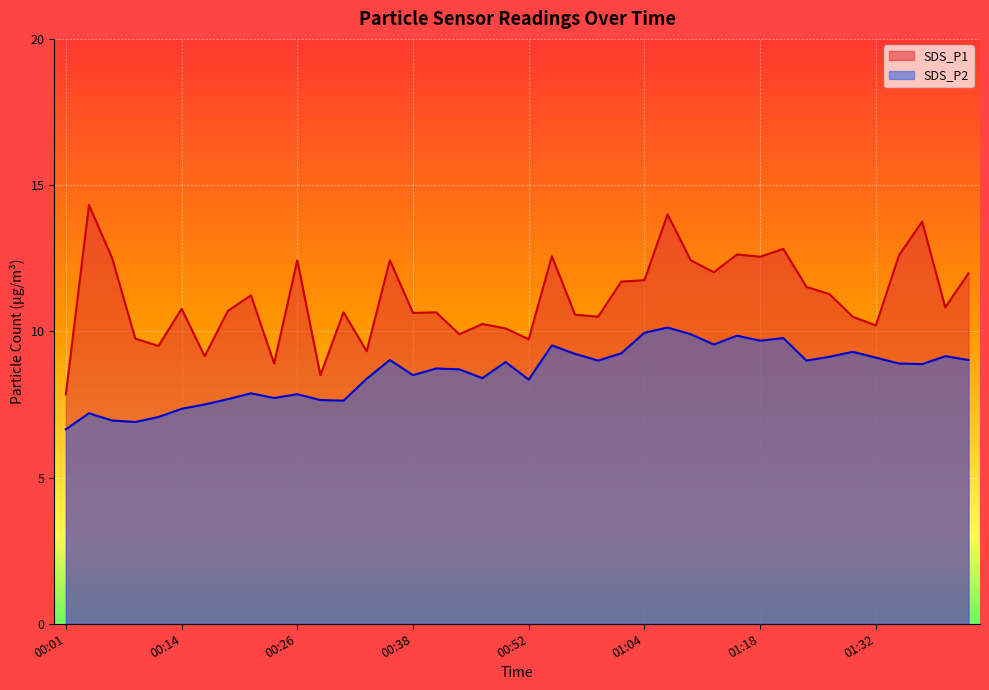

List the series in order of their peak value, lowest first.

SDS_P2, SDS_P1